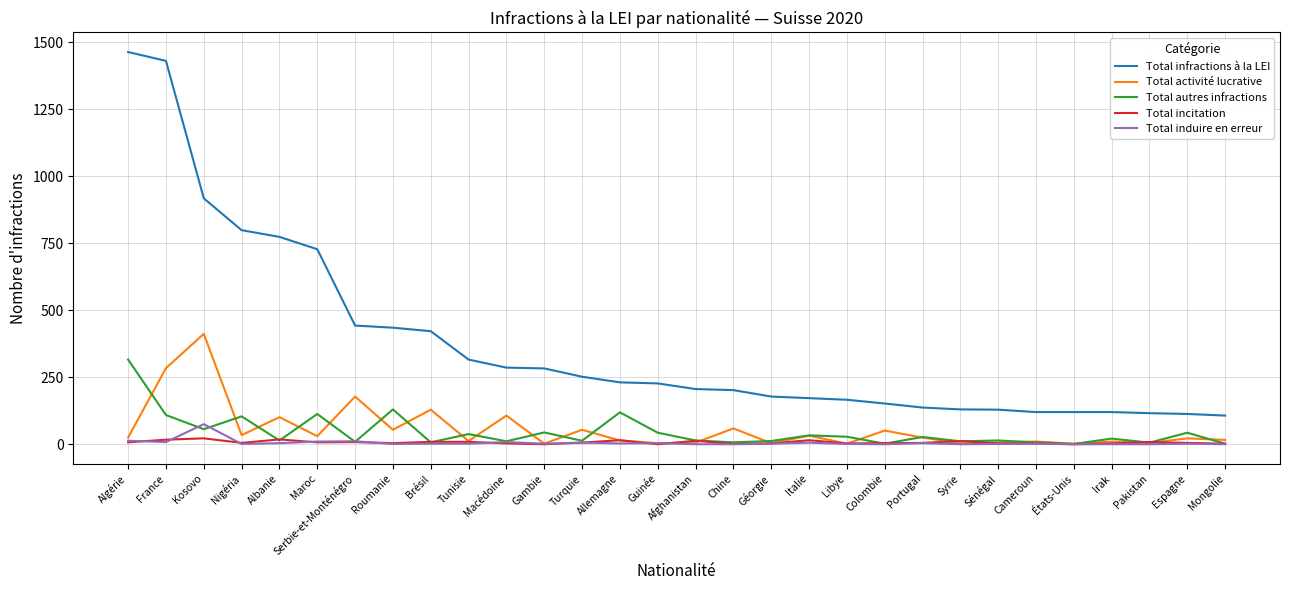

At which label does Total activité lucrative reach its peak?

Kosovo